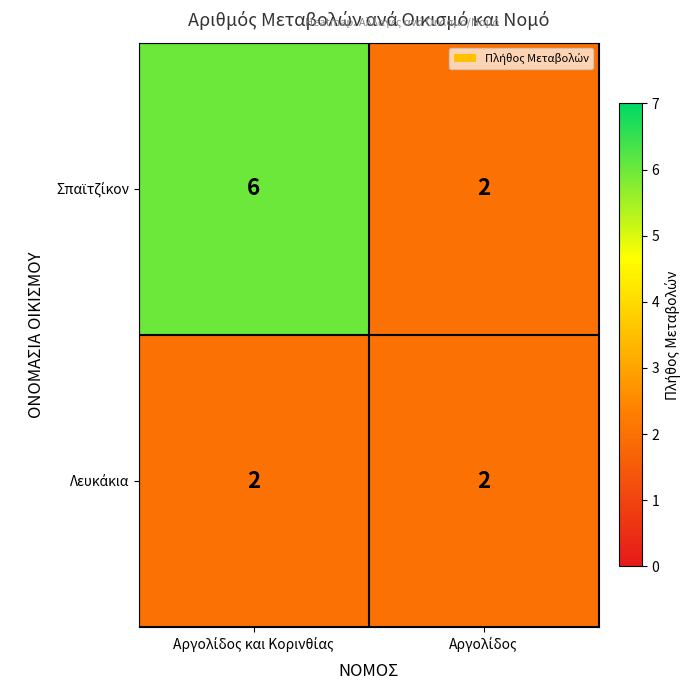

At how many categories does at least one series exceed 5?

1